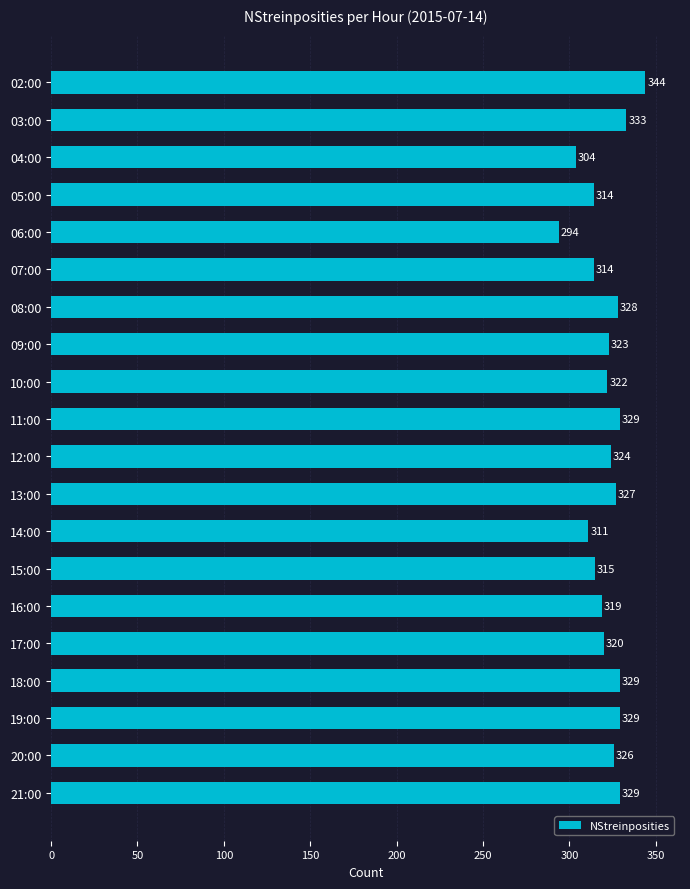

Reading bottom to top, extract all data points from this chart.

329	326	329	329	320	319	315	311	327	324	329	322	323	328	314	294	314	304	333	344